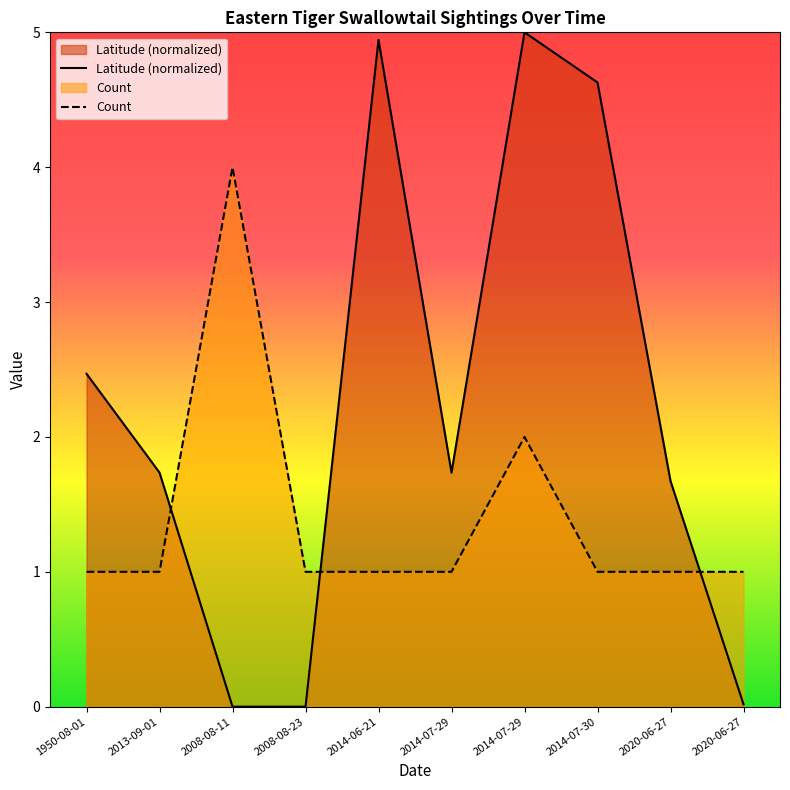

How many intersections are there between Latitude and Count?

3